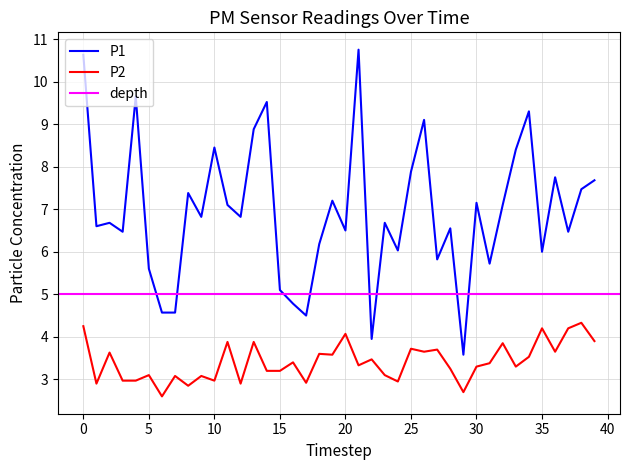

At how many categories does at least one series exceed 2?

40